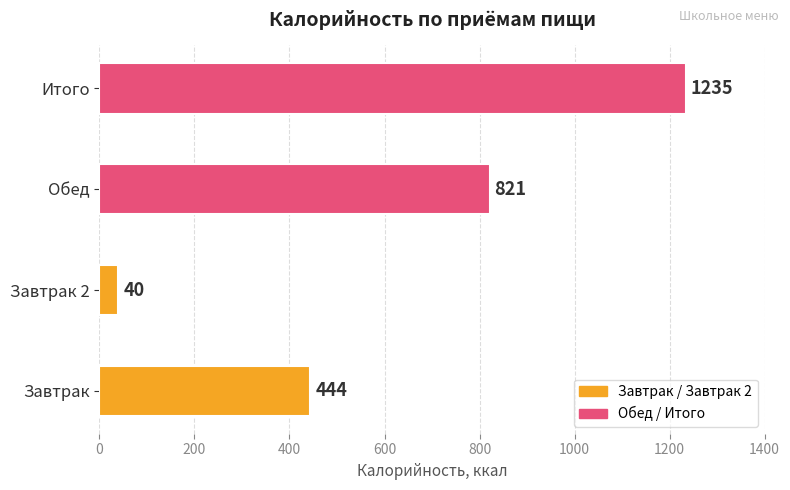

What is the maximum value shown in the chart?

1235